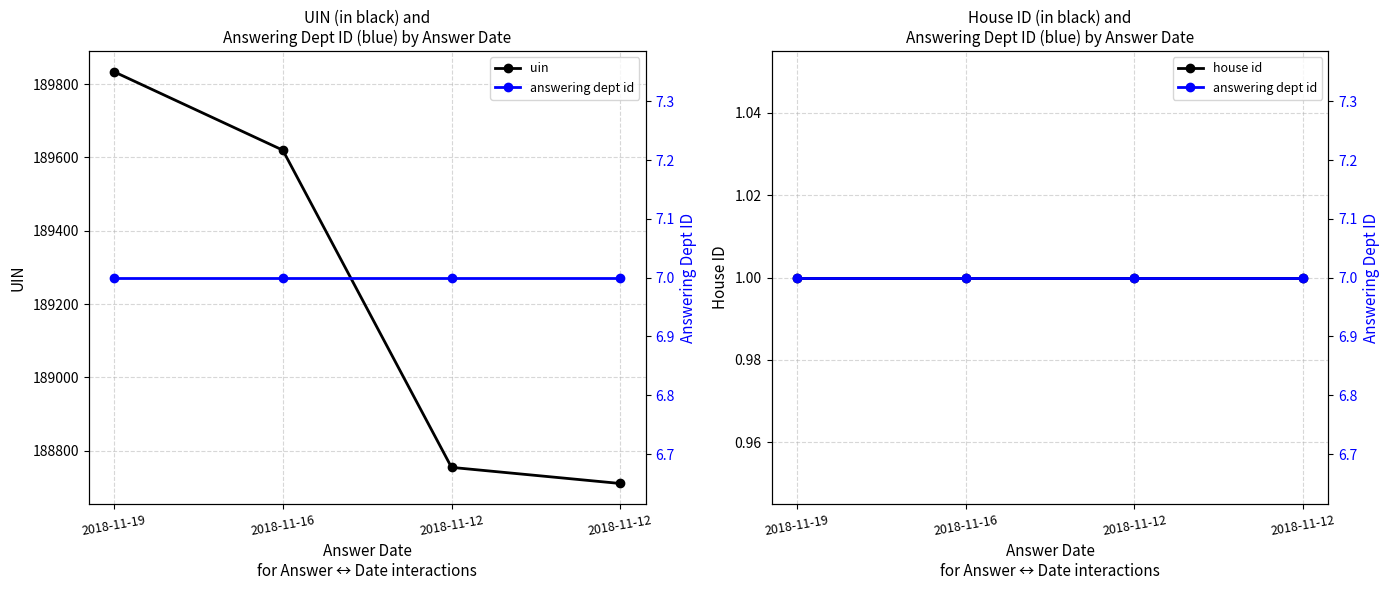

At which label is uin closest to 189272?

2018-11-16